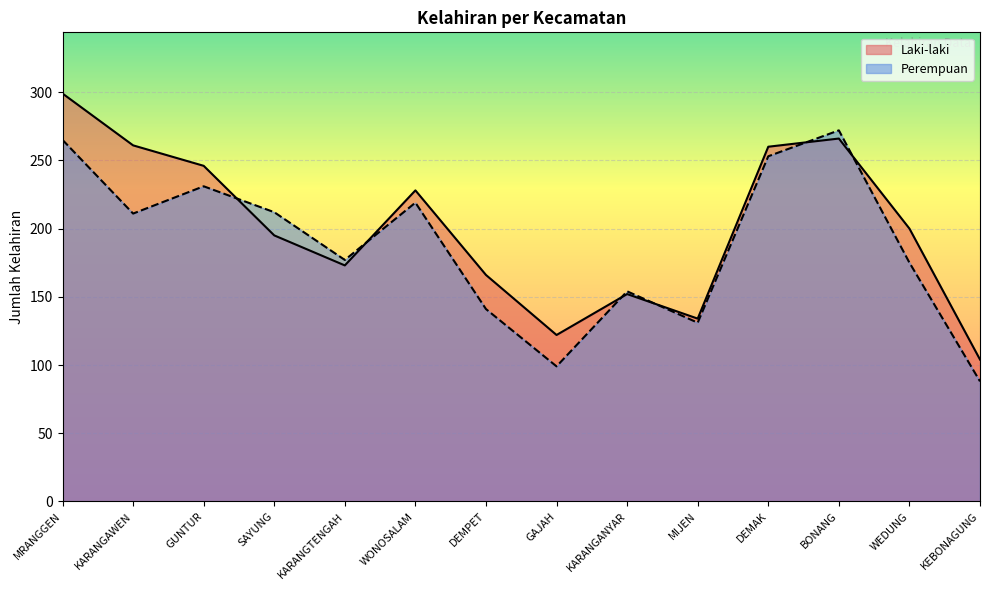

Which has a higher value, WONOSALAM or KARANGTENGAH?

WONOSALAM